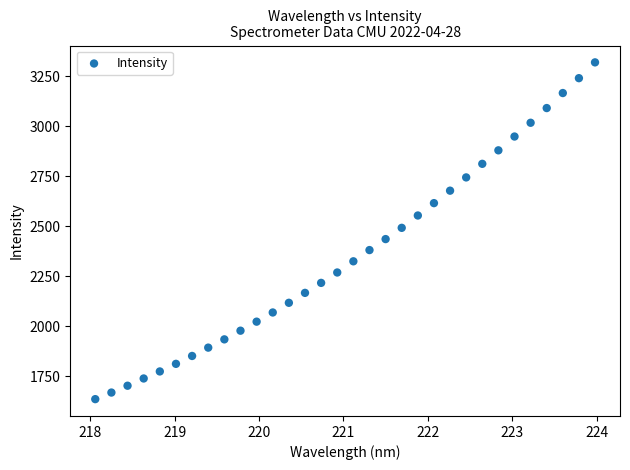

What is the range of Y values (max minus min)?

1683.6